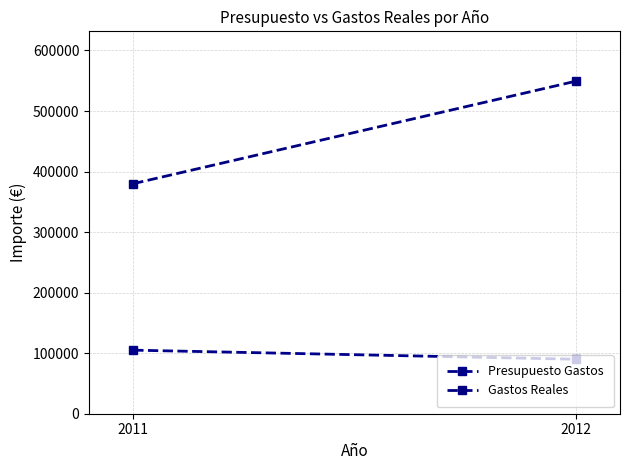

Reading left to right, transcribe all the data shown in this chart.

Presupuesto Gastos: 105000.0	90000.0
Gastos Reales: 380000.6	549252.8